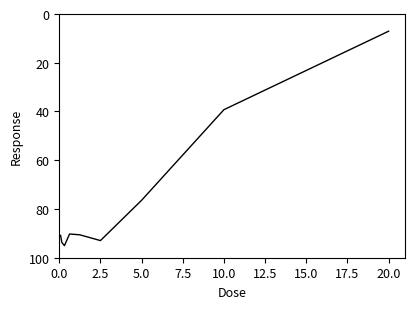

What is the average value?

75.1